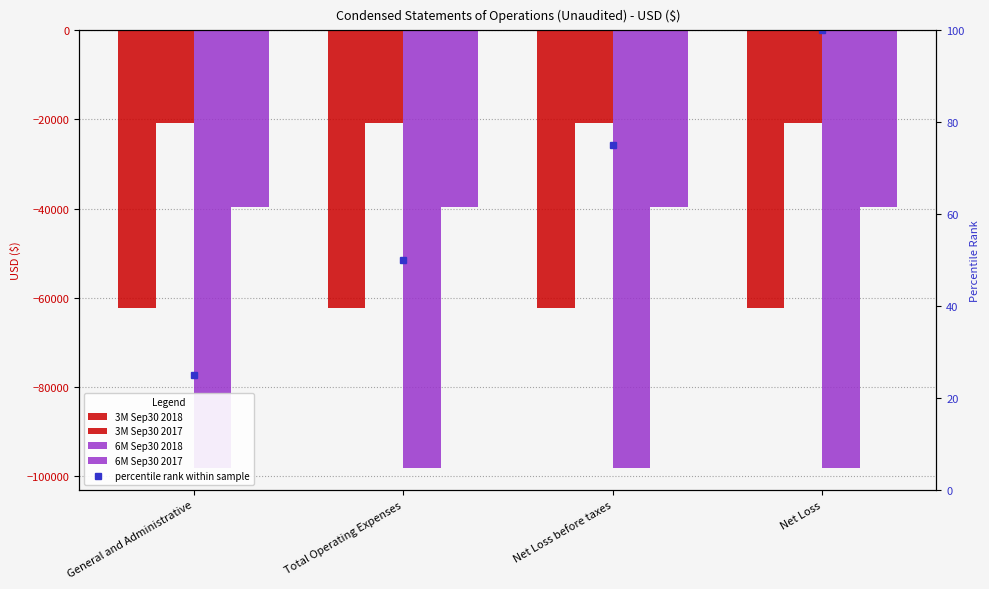

At which category is the sum across all series the highest?

General and Administrative